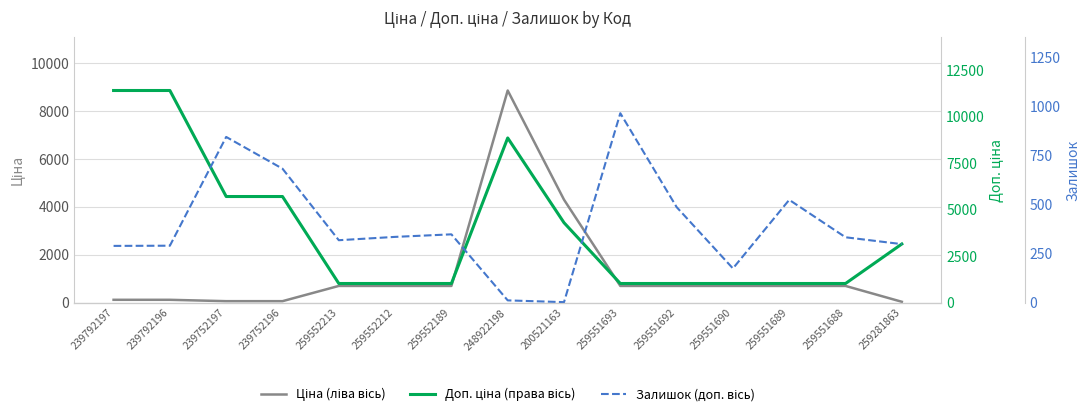

Between 239752196 and 239752197, which is larger?

239752196